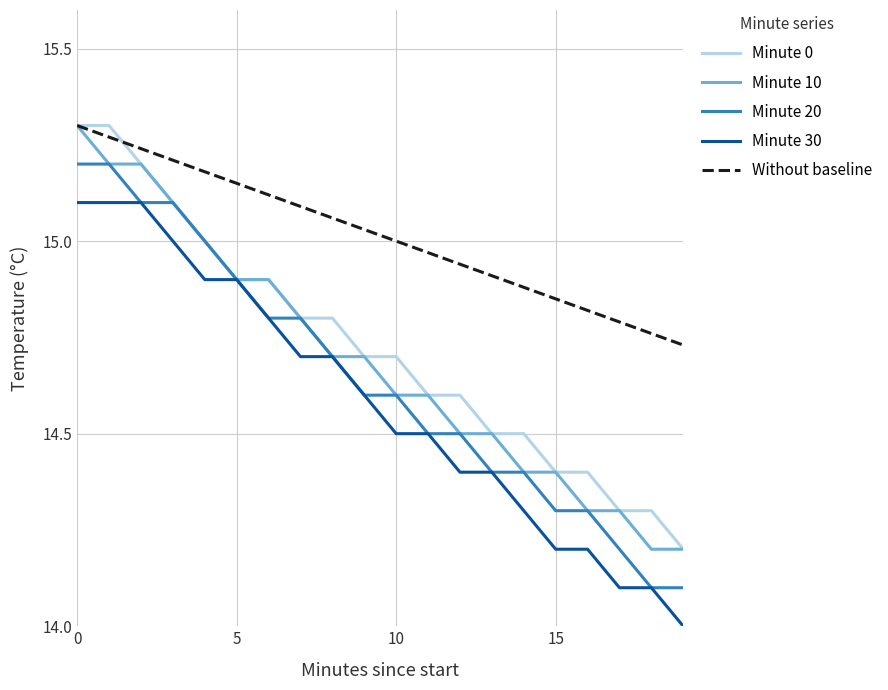

What is the minimum value for Minute 0?

14.2